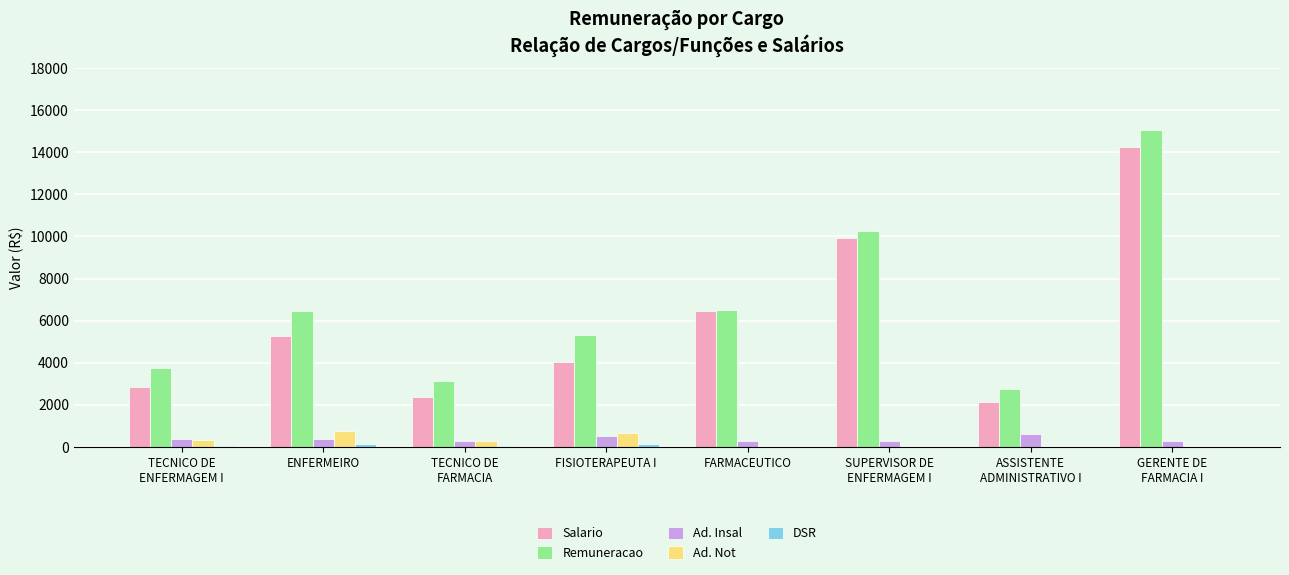

How many distinct data groups are displayed?

5